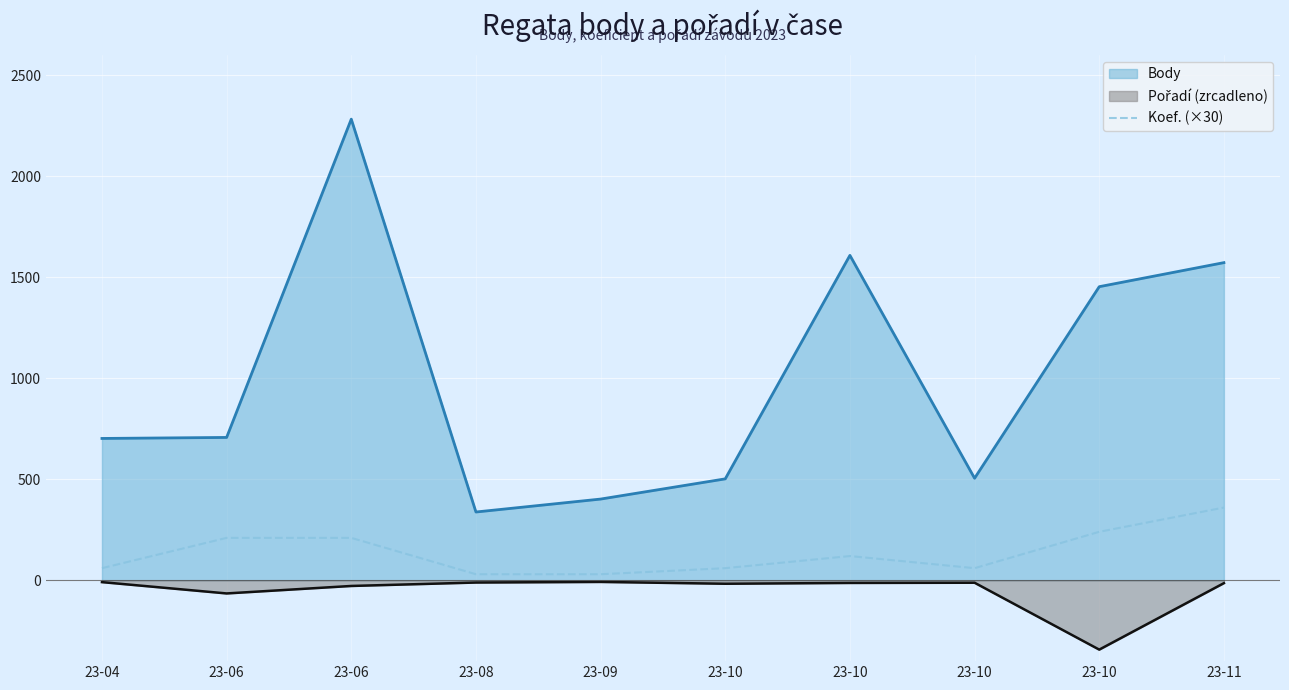

How many lines are shown in the chart?

3